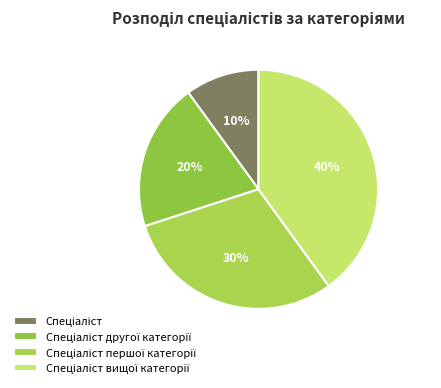

Between Спеціаліст вищої категорії and Спеціаліст першої категорії, which is larger?

Спеціаліст вищої категорії